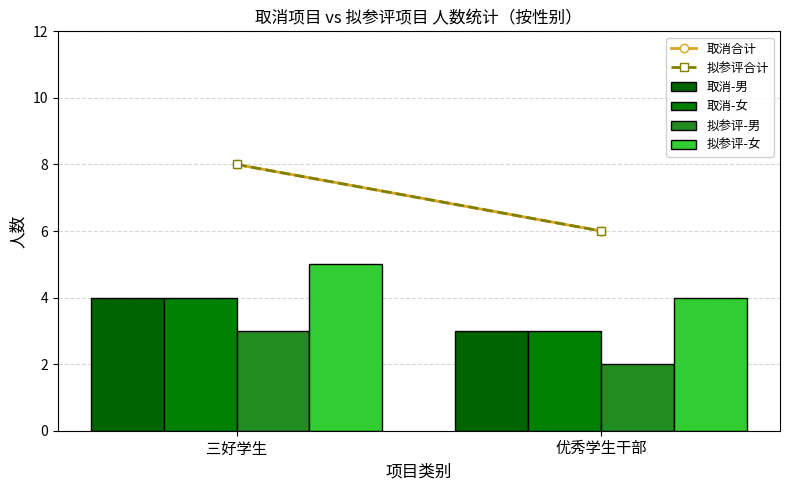

How many distinct data groups are displayed?

4